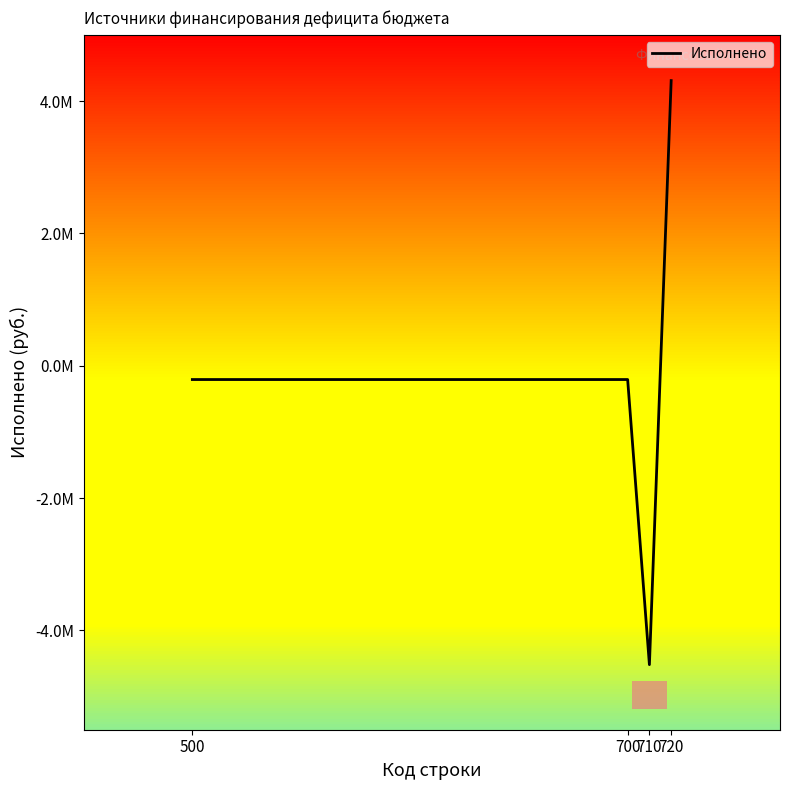

How many negative values are there?

3